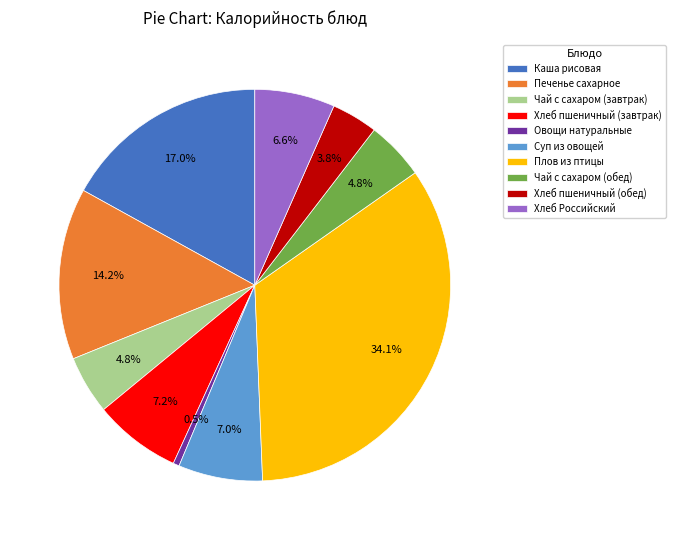

What is the total percentage of Суп из овощей and Хлеб пшеничный (завтрак)?

14.2%